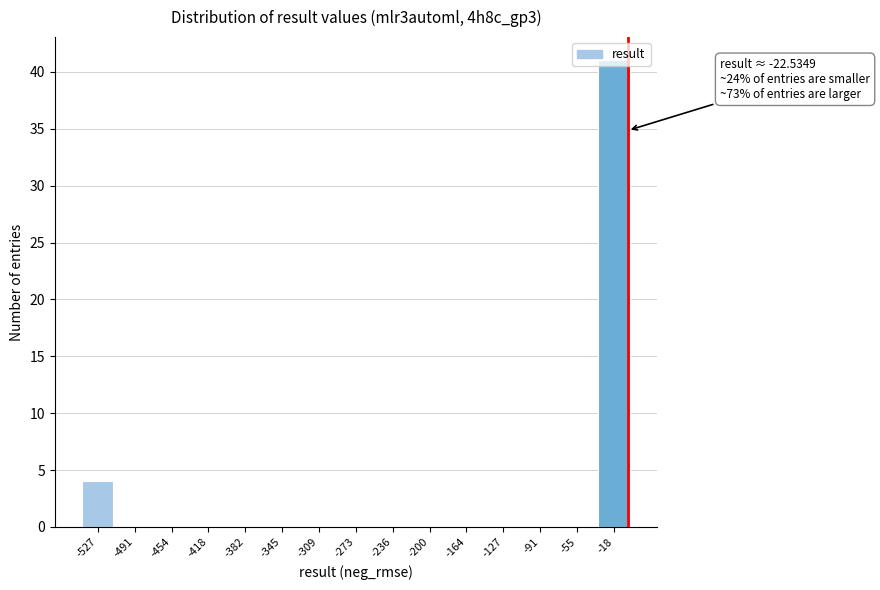

Which label corresponds to the largest value in the chart?

-18